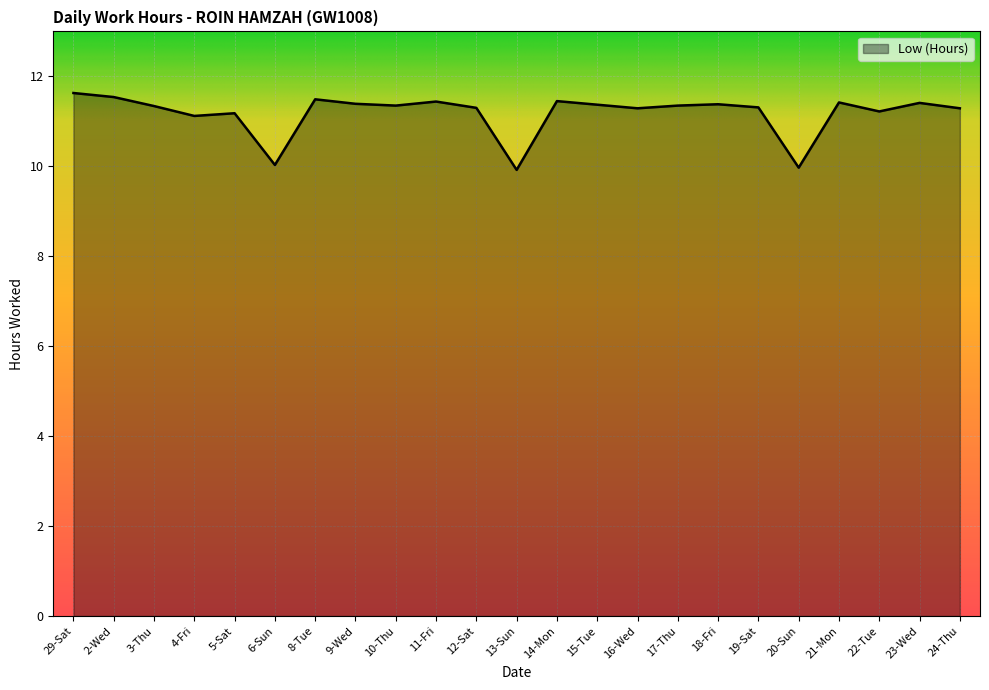

True or false: the data shows 17.8 at 18-Fri.

False